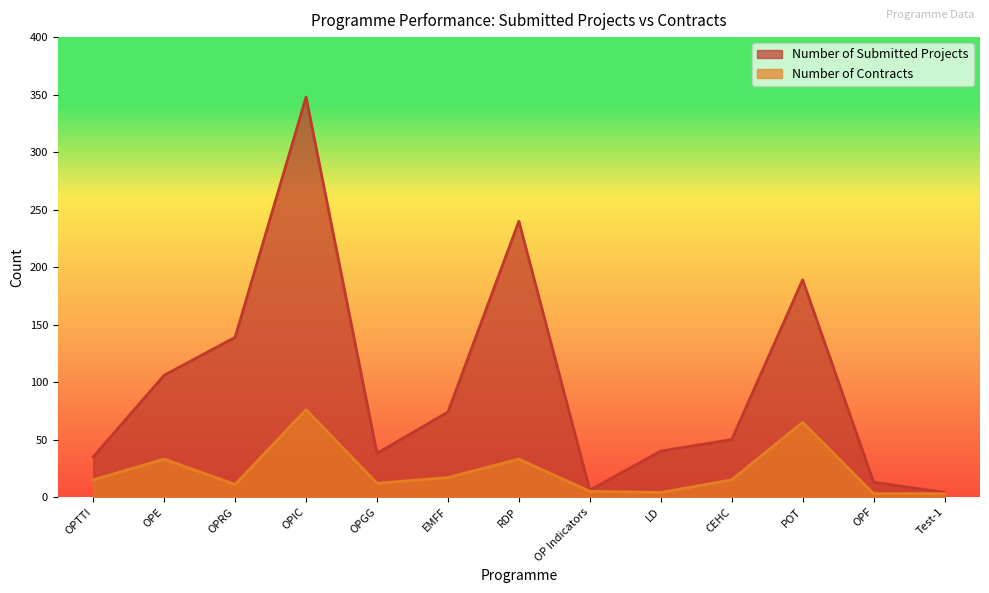

Rank the series by their maximum value, from highest to lowest.

Number of Submitted Projects, Number of Contracts